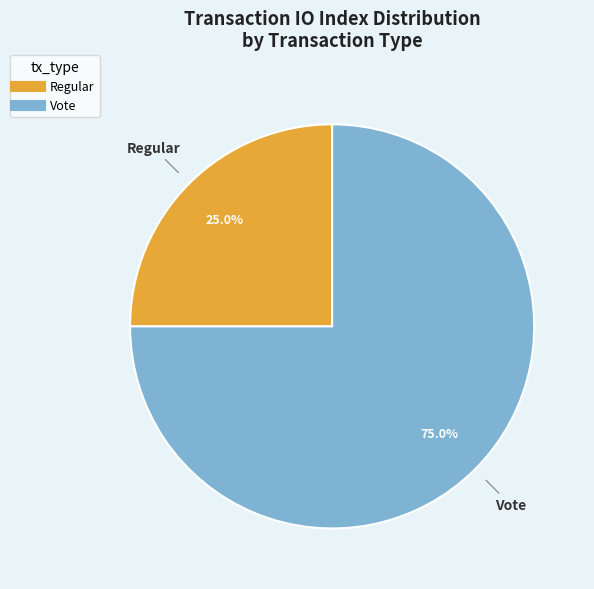

How many slices are in this pie chart?

2